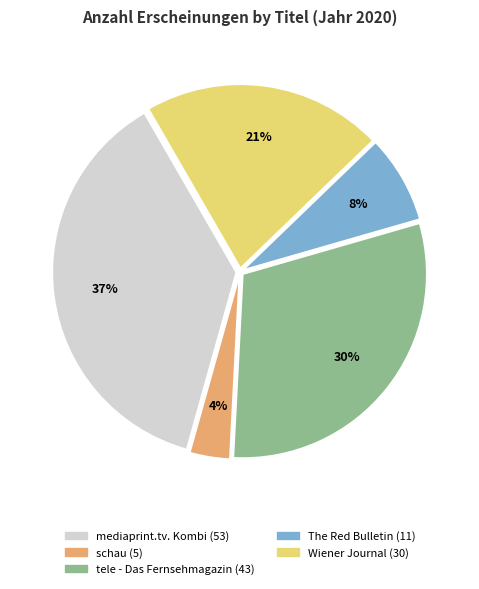

To the nearest percent, what is the difference between the schau and The Red Bulletin slice percentages?

4%